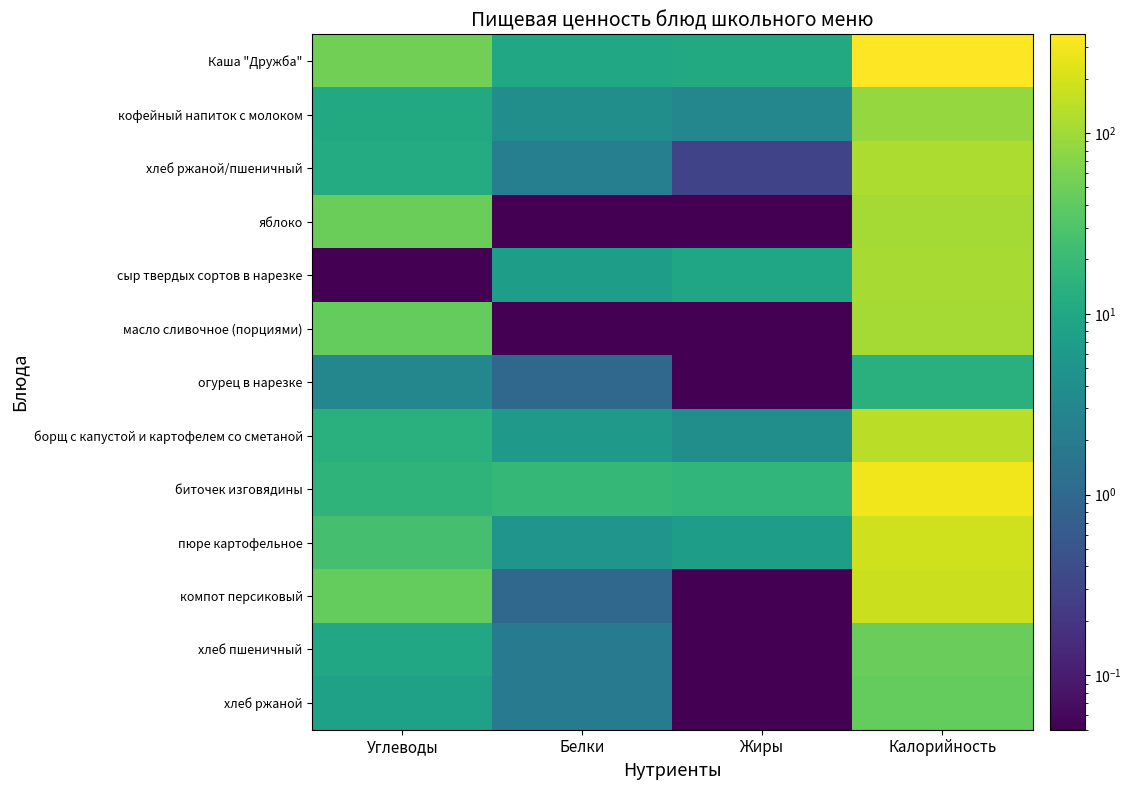

Reading left to right, list all the values displayed in this chart.

Каша "Дружба": Углеводы=53.1	Белки=10.0	Жиры=11.0	Калорийность=351.8
кофейный напиток с молоком: Углеводы=11.0	Белки=4.0	Жиры=3.0	Калорийность=86.0
хлеб ржаной/пшеничный: Углеводы=11.5	Белки=2.3	Жиры=0.3	Калорийность=117.0
яблоко: Углеводы=48.0	Белки=0.1	Жиры=0.1	Калорийность=108.0
сыр твердых сортов в нарезке: Углеводы=0.1	Белки=7.0	Жиры=9.0	Калорийность=109.1
масло сливочное (порциями): Углеводы=44.0	Белки=0.1	Жиры=0.1	Калорийность=108.0
огурец в нарезке: Углеводы=3.0	Белки=1.0	Жиры=0.1	Калорийность=14.0
борщ с капустой и картофелем со сметаной: Углеводы=14.0	Белки=6.0	Жиры=4.0	Калорийность=143.0
биточек изговядины: Углеводы=16.0	Белки=18.0	Жиры=17.0	Калорийность=295.0
пюре картофельное: Углеводы=26.0	Белки=5.0	Жиры=7.0	Калорийность=186.0
компот персиковый: Углеводы=43.0	Белки=1.0	Жиры=0.1	Калорийность=175.0
хлеб пшеничный: Углеводы=10.0	Белки=2.0	Жиры=0.1	Калорийность=47.0
хлеб ржаной: Углеводы=8.0	Белки=2.0	Жиры=0.1	Калорийность=43.0